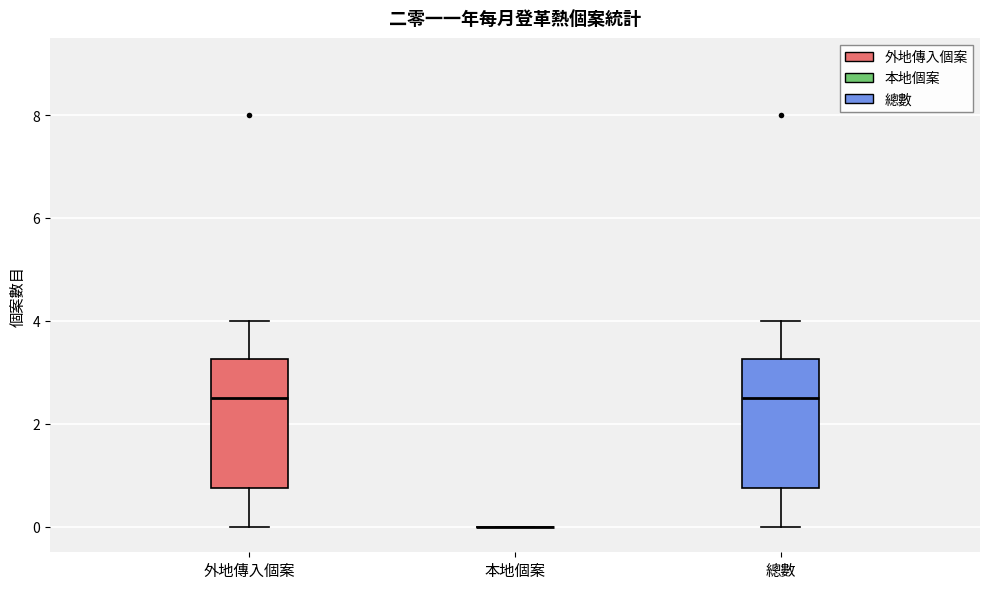

Reading left to right, transcribe this box plot: for each box, give where its median line is, the range the box spans, and where its two whiskers end, as read against the y-axis. The values are not printed on the chart, so give them approximately, as read against the axis.

外地傳入個案: median 2.6, box 0.8 to 3.2, whiskers 0.0 to 4.0
本地個案: box collapsed to a line at 0.0, whiskers 0.0 to 0.0
總數: median 2.6, box 0.8 to 3.2, whiskers 0.0 to 4.0